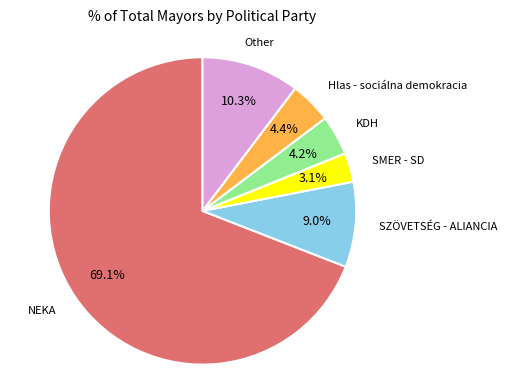

Is the sum of Other and SZÖVETSÉG - ALIANCIA greater than half?

No